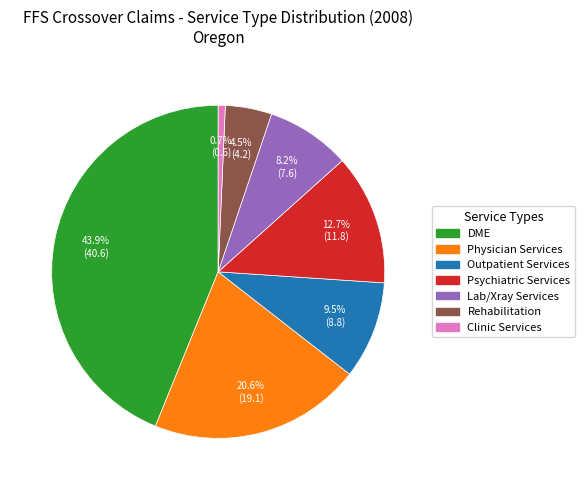

Does any single category account for the majority?

No